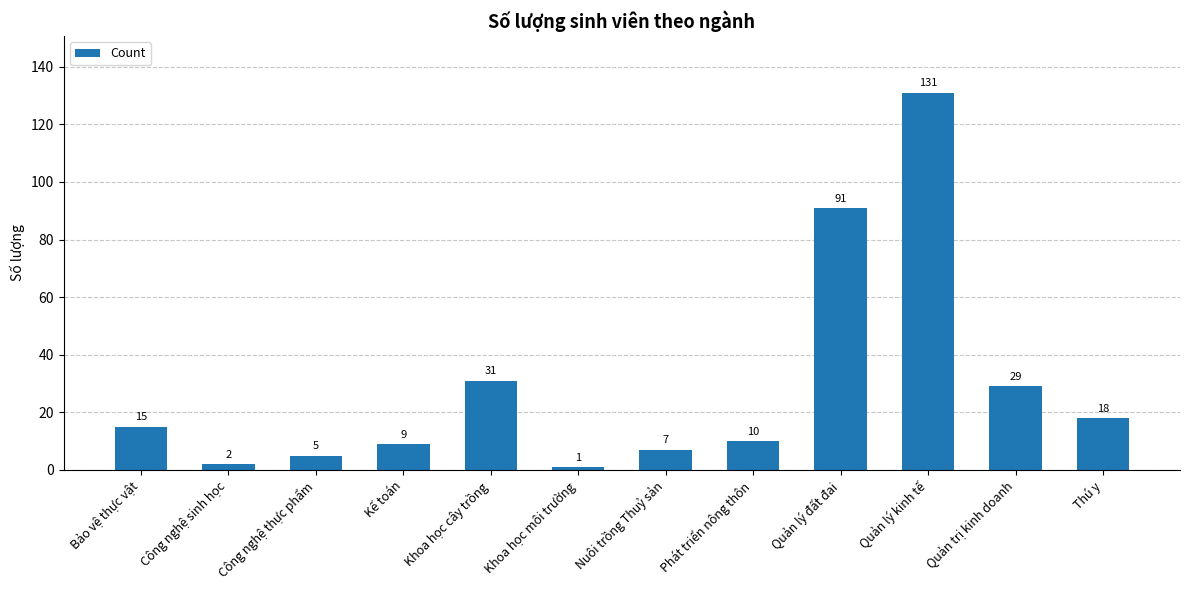

How many categories are shown in the chart?

12